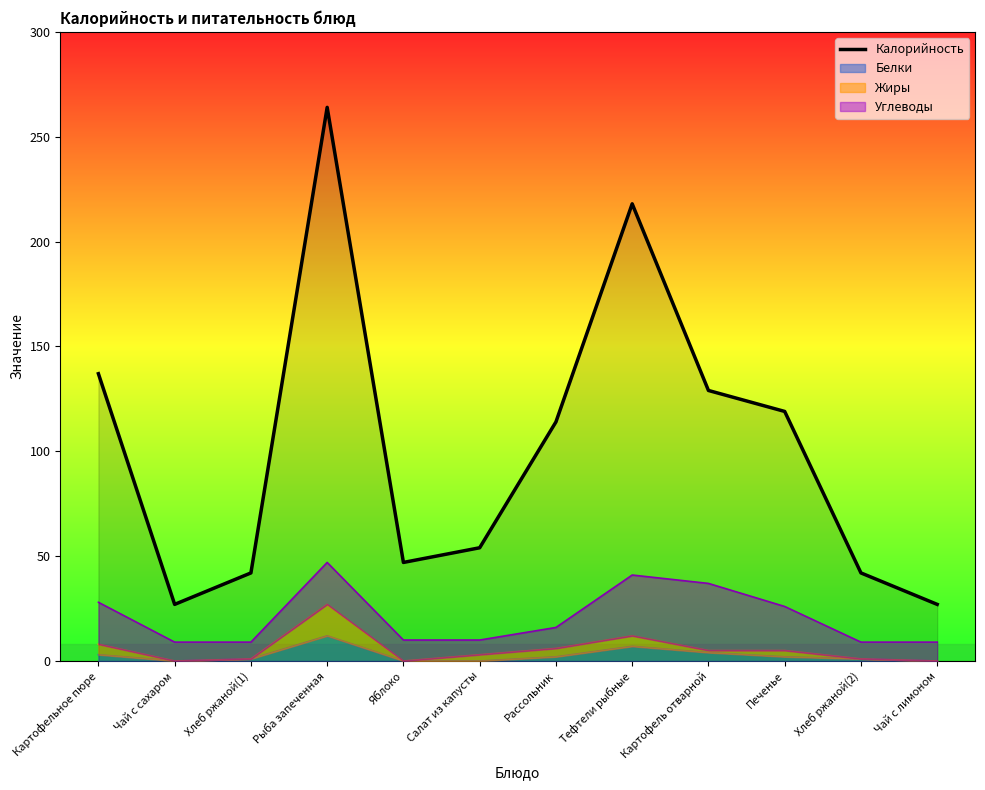

How many data points are less than 114?

6